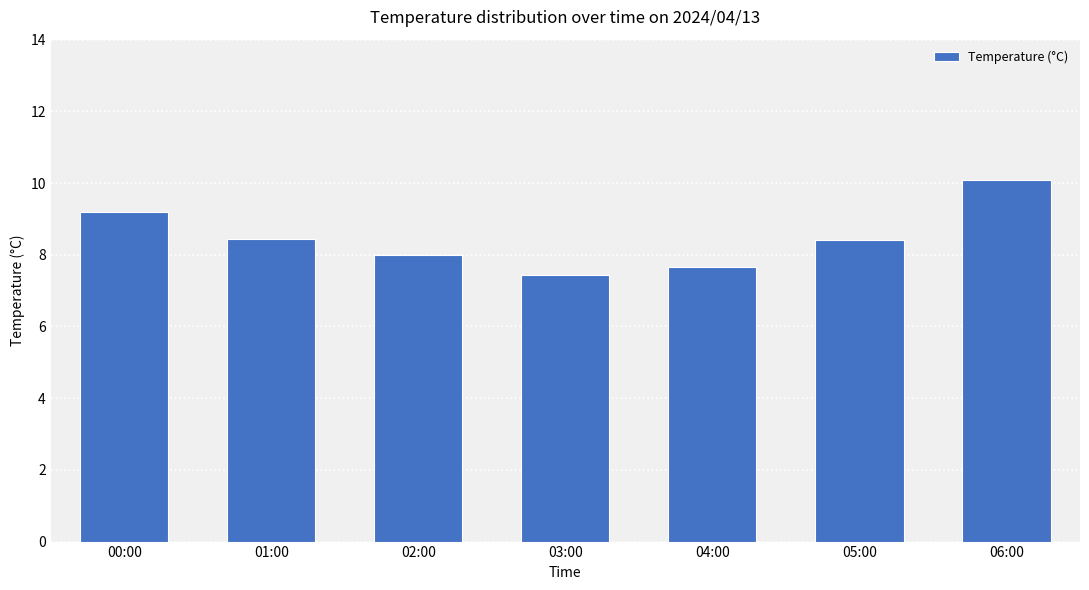

The chart shows a value of 8.0 at 02:00. True or false?

True